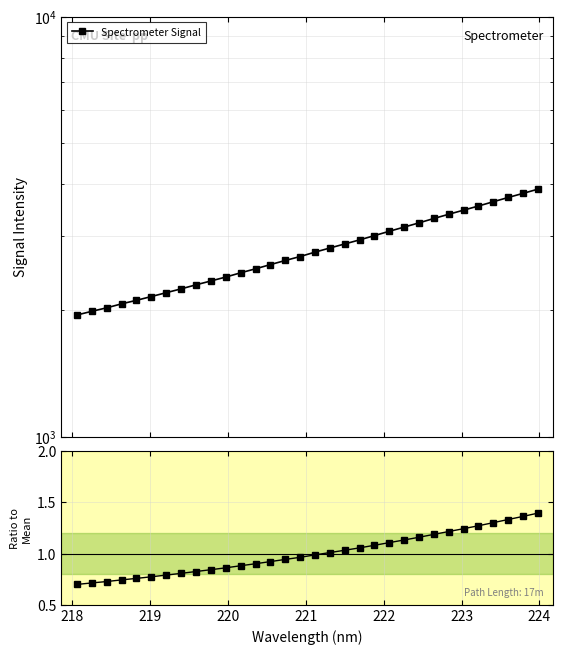

Reading left to right, what are all the values shown in this chart?

0.7	0.7	0.7	0.7	0.8	0.8	0.8	0.8	0.8	0.8	0.9	0.9	0.9	0.9	0.9	1.0	1.0	1.0	1.0	1.1	1.1	1.1	1.1	1.2	1.2	1.2	1.2	1.3	1.3	1.3	1.4	1.4